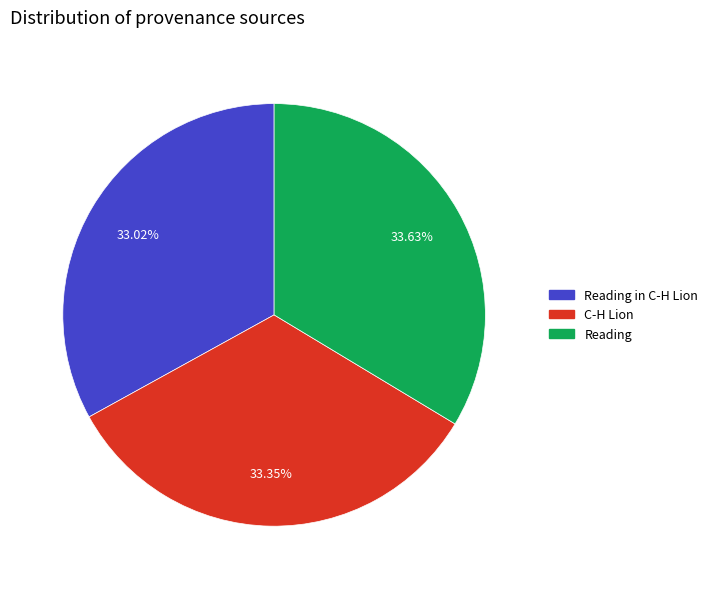

Does any single category account for the majority?

No